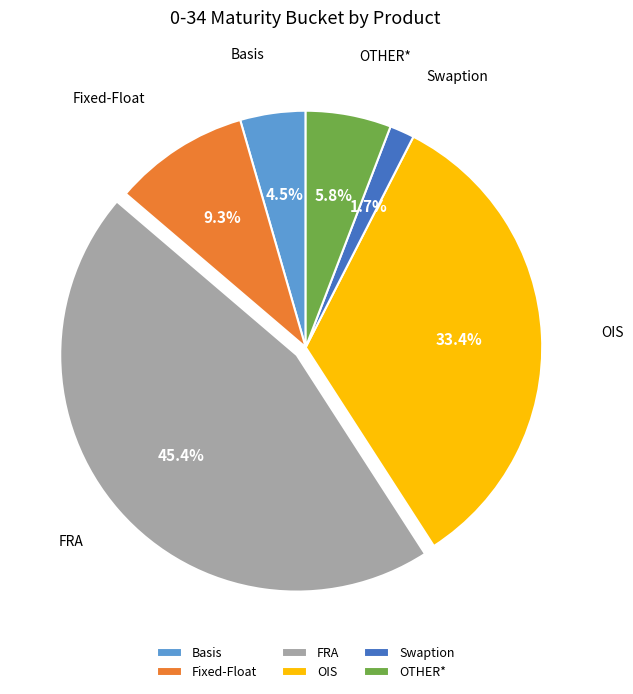

Combined, do Fixed-Float and Swaption account for over 50%?

No